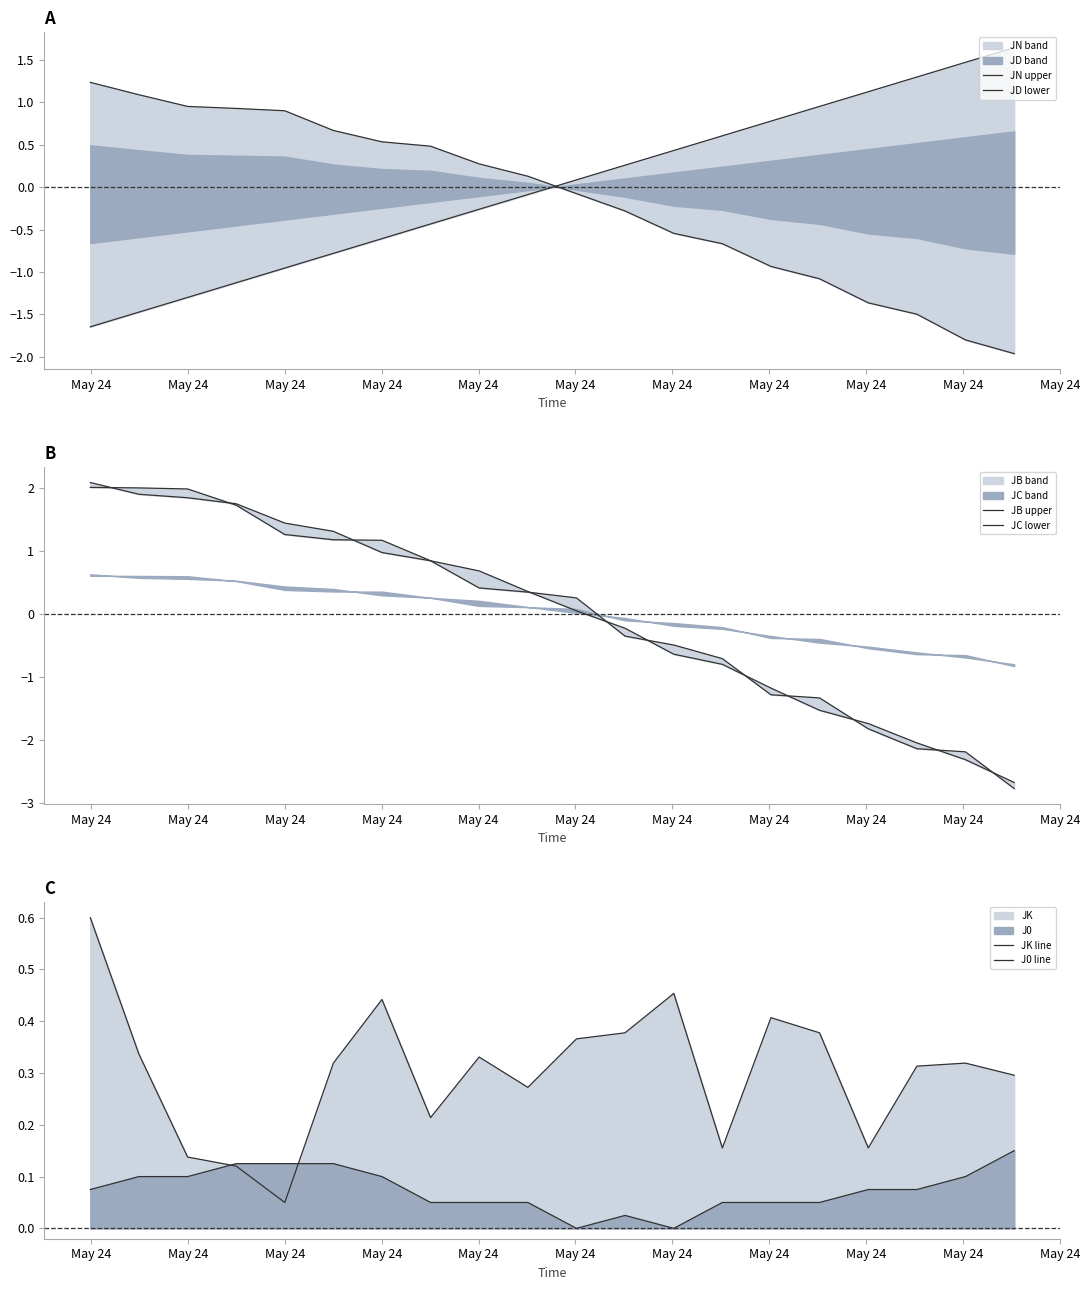

The JK line series shows 0.6 at 14. True or false?

False